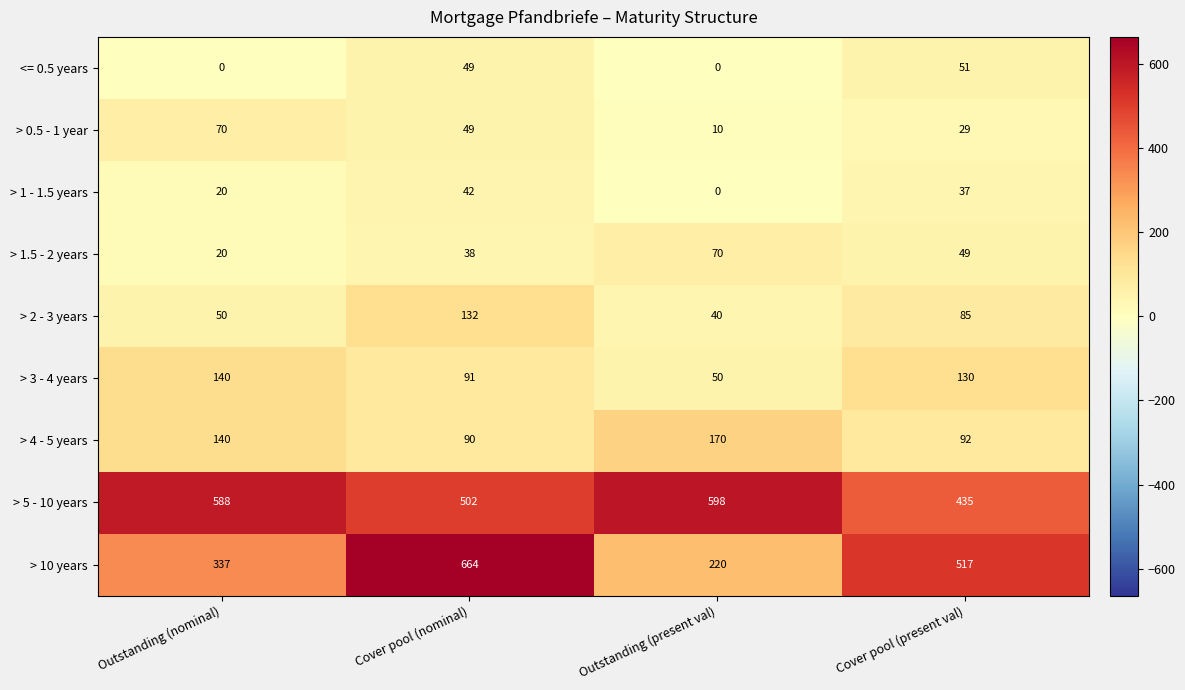

Which series has the largest total across all categories?

> 5 - 10 years